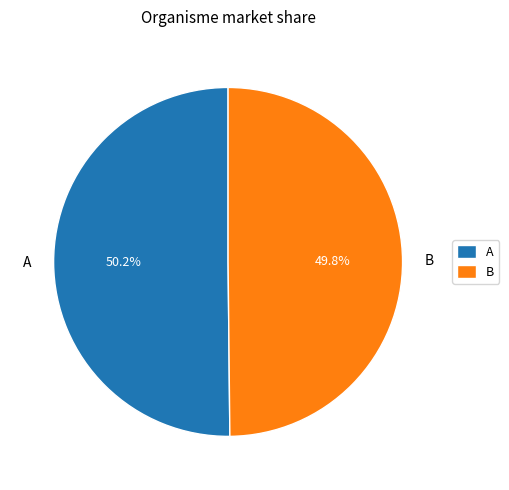

Is there a majority slice in this chart?

Yes